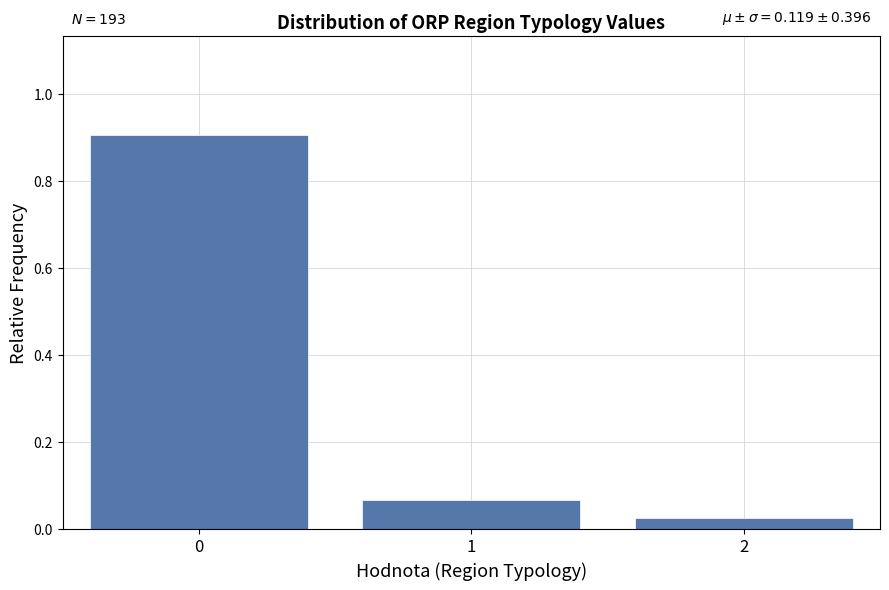

True or false: the data shows 1.3 at 0.

False